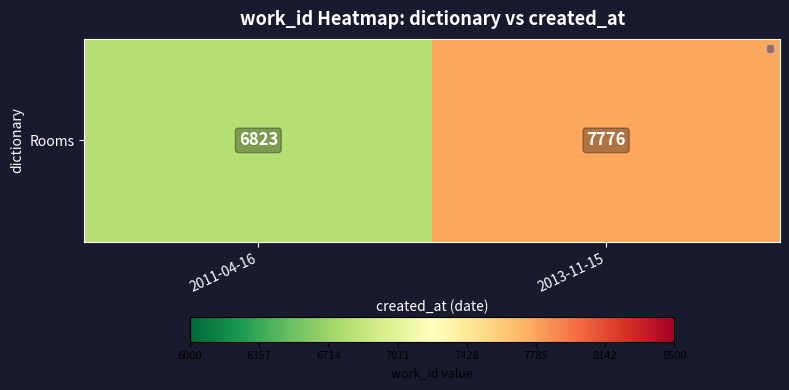

The chart shows a value of 7776 at 2013-11-15. True or false?

True